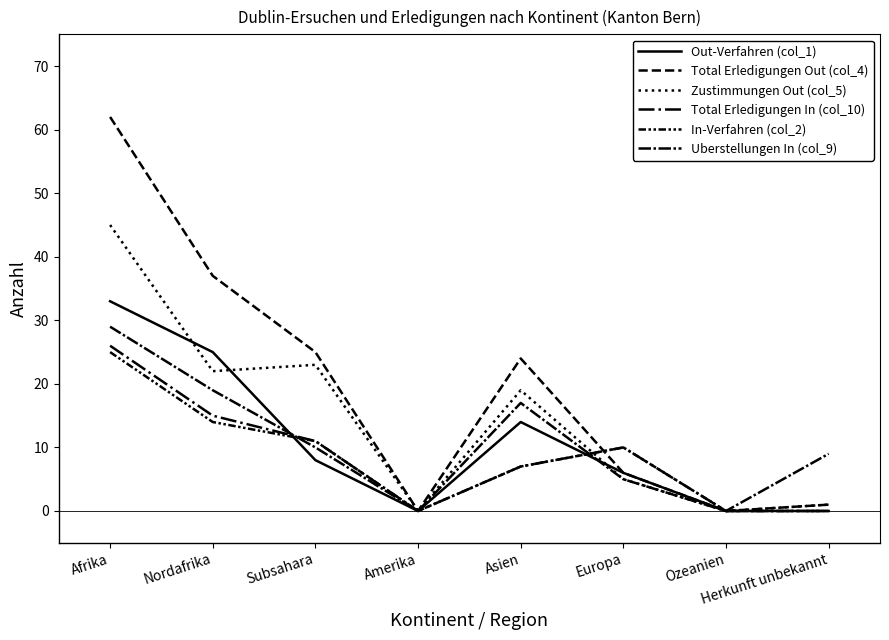

How many lines are shown in the chart?

6